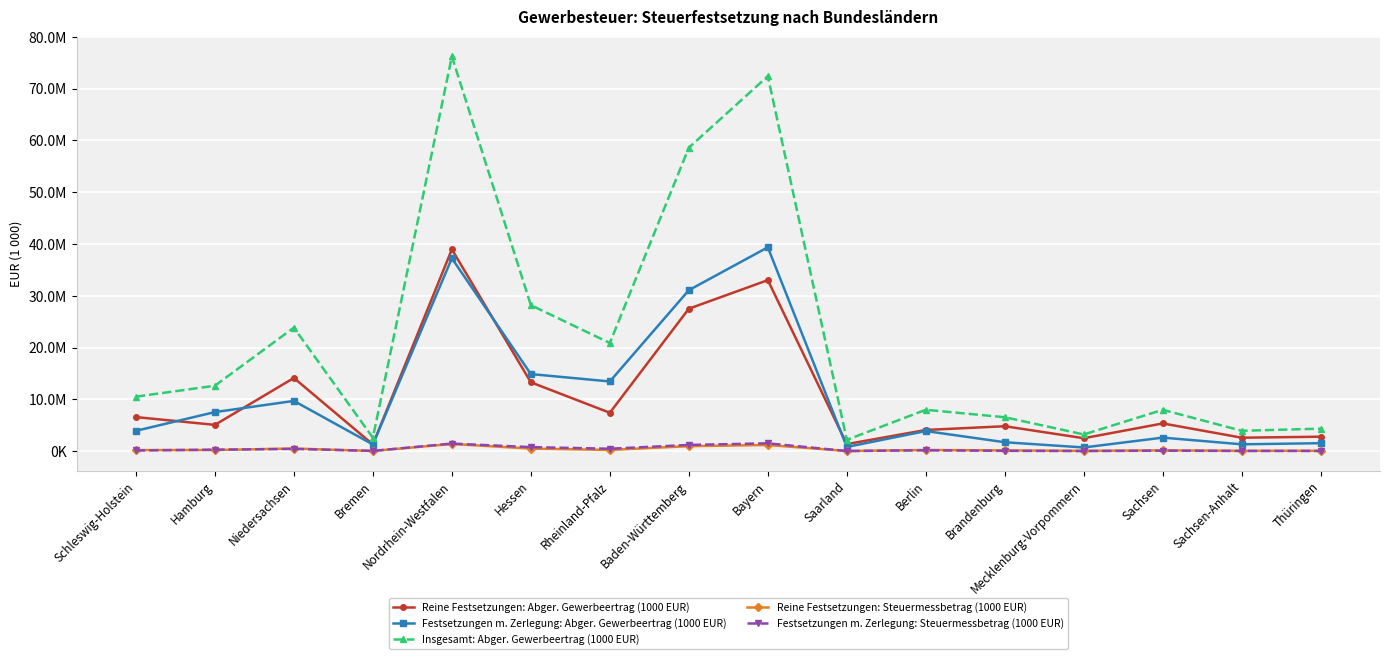

At how many categories does at least one series exceed 1068620?

16